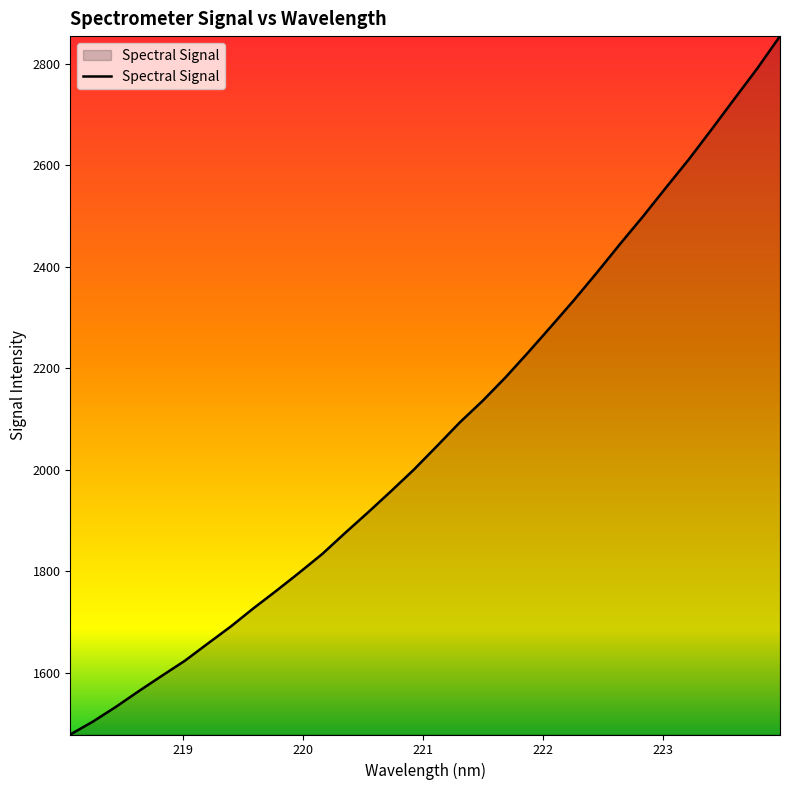

What is the average value?

2073.9